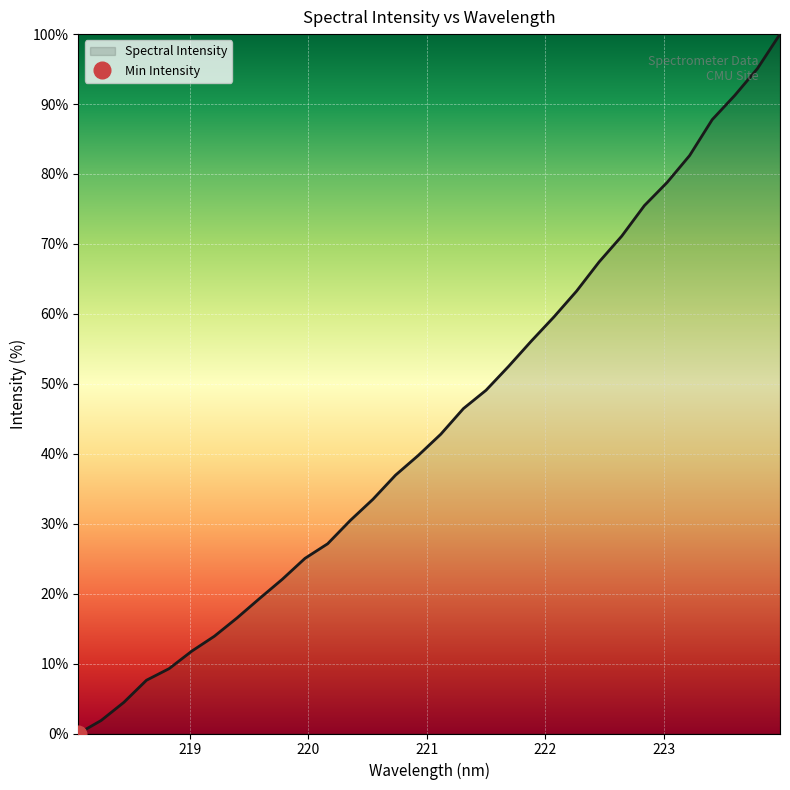

How many positive values are there?

31